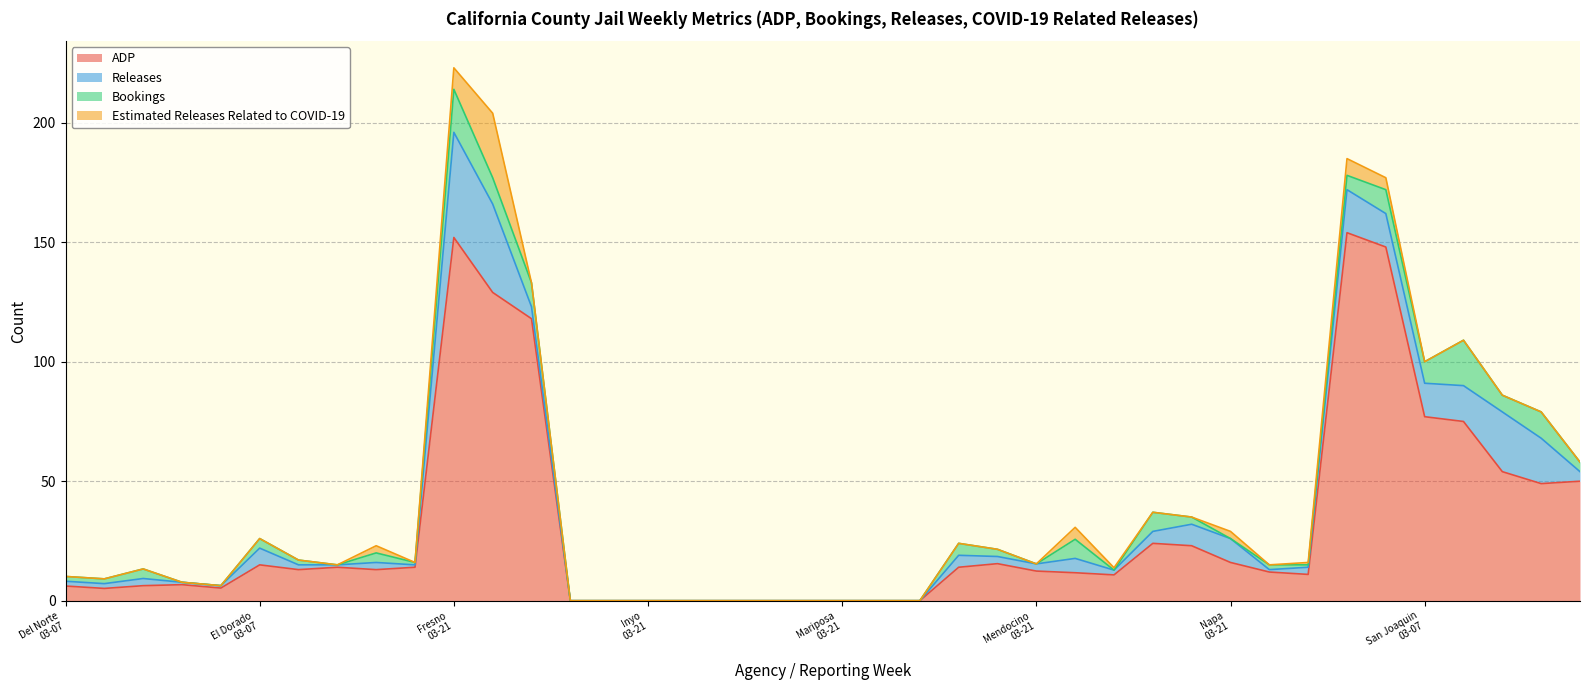

What is the label of the 28th point from the left?

Mendocino
04-04